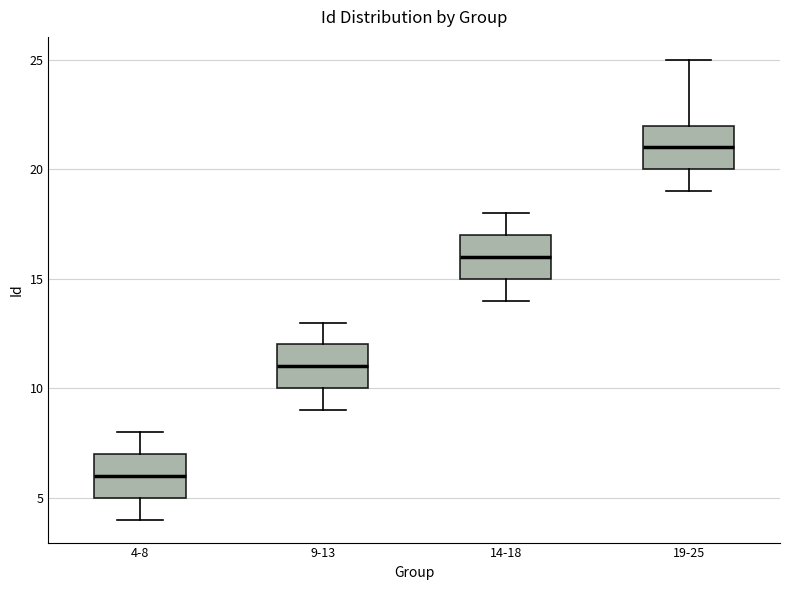

Reading left to right, transcribe this box plot: for each box, give where its median line is, the range the box spans, and where its two whiskers end, as read against the y-axis. The values are not printed on the chart, so give them approximately, as read against the axis.

4-8: median 6, box 5 to 7, whiskers 4 to 8
9-13: median 11, box 10 to 12, whiskers 9 to 13
14-18: median 16, box 15 to 17, whiskers 14 to 18
19-25: median 21, box 20 to 22, whiskers 19 to 25